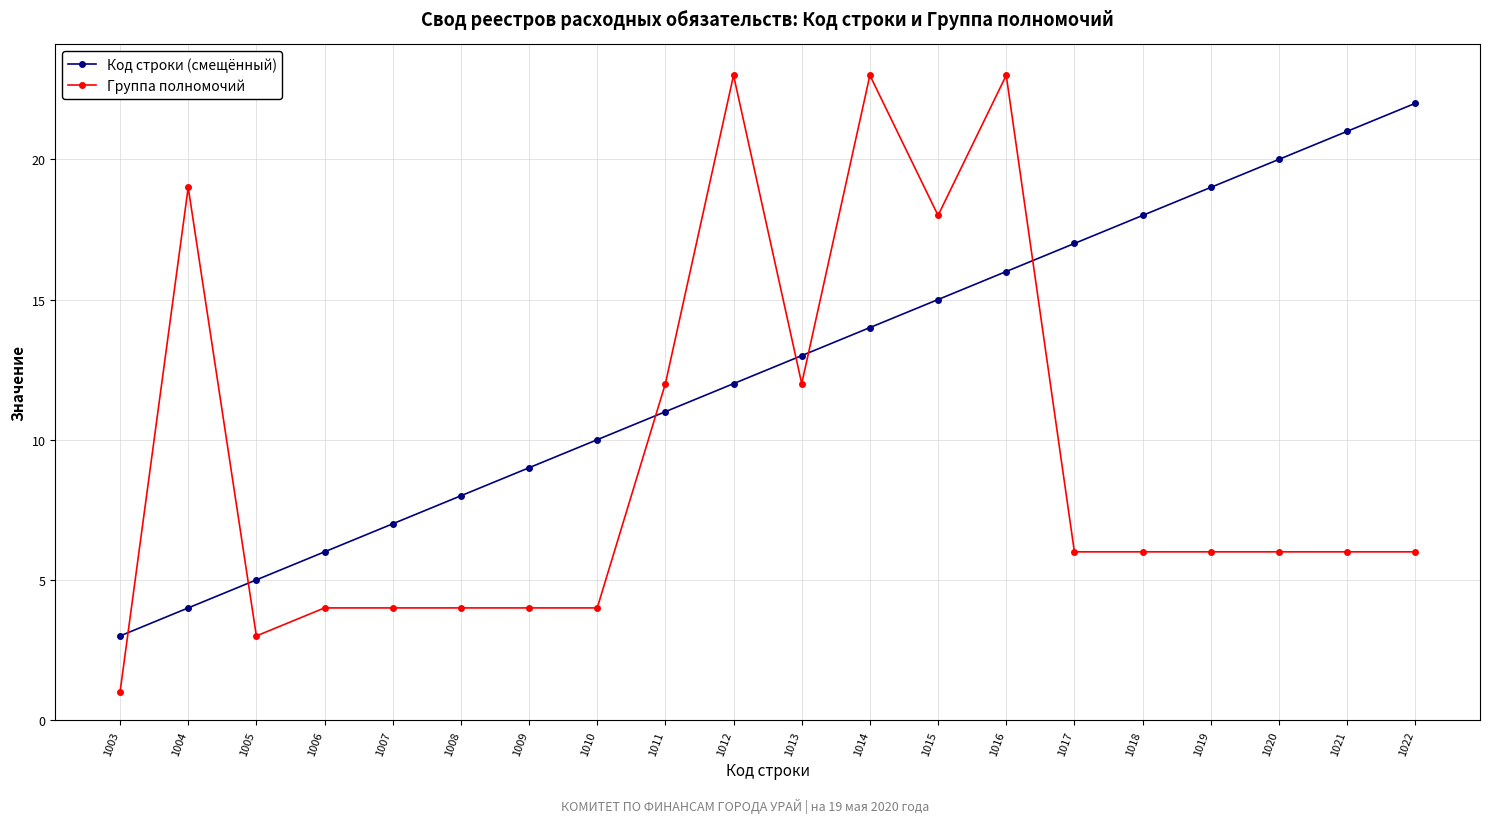

Rank the series at 1020 from highest to lowest value.

Код строки (смещённый), Группа полномочий